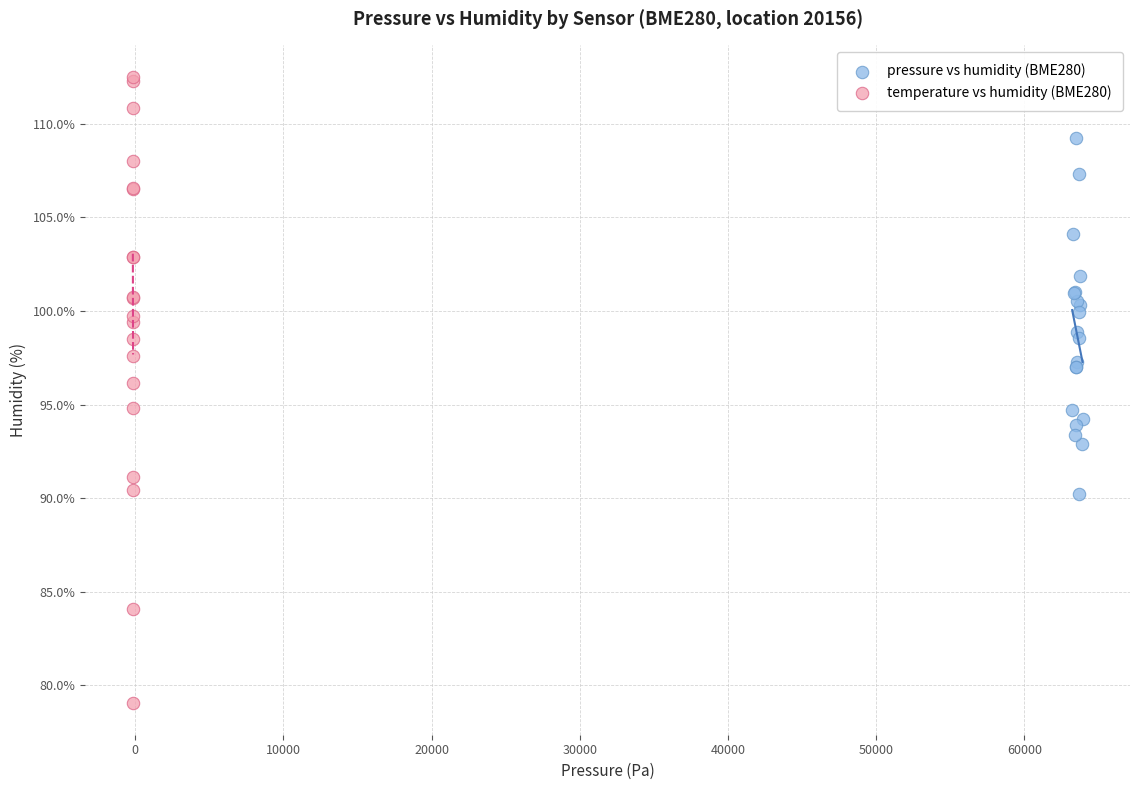

Which series reaches the maximum Y coordinate?

temperature vs humidity (BME280)